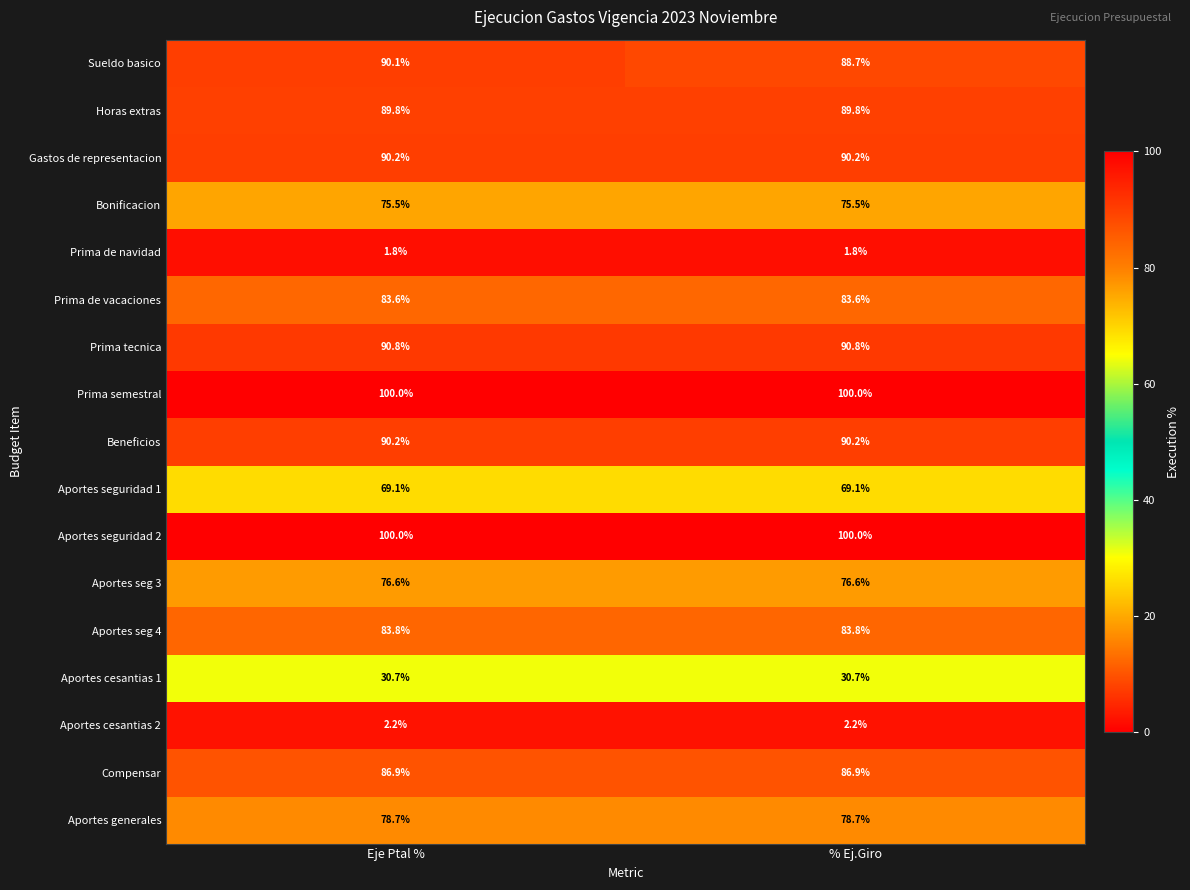

At how many categories does at least one series exceed 91?

2